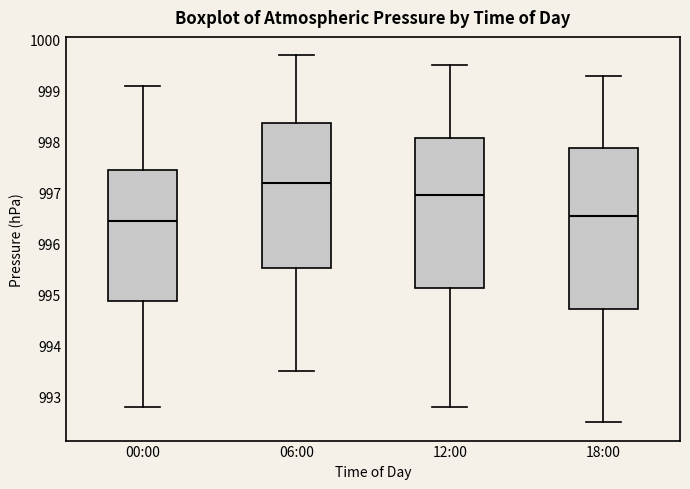

Where is the lower edge of the box for 06:00 on the y-axis? The values are not printed on the chart, so give them approximately, as read against the axis.

995.5